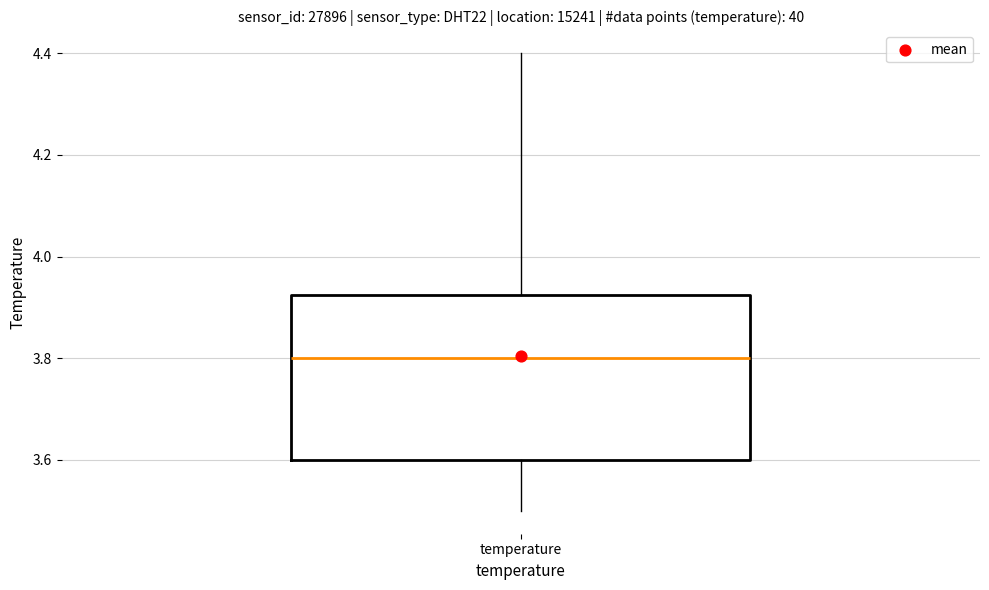

Transcribe this box plot: give where the median line is, the range the box spans, and where the two whiskers end, as read against the y-axis. The values are not printed on the chart, so give them approximately, as read against the axis.

median 3.80, box 3.60 to 3.92, whiskers 3.50 to 4.40